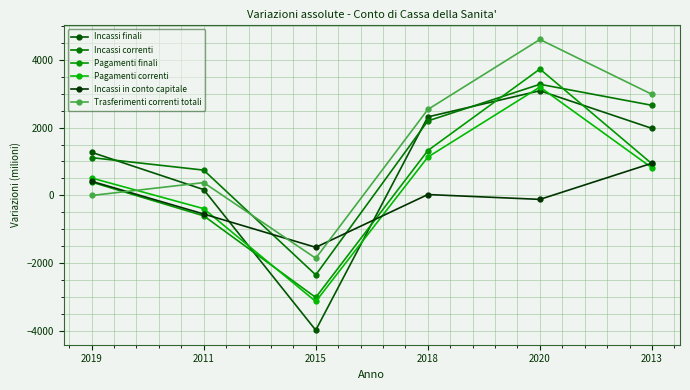

How many interior local valleys does the Incassi finali series have?

1